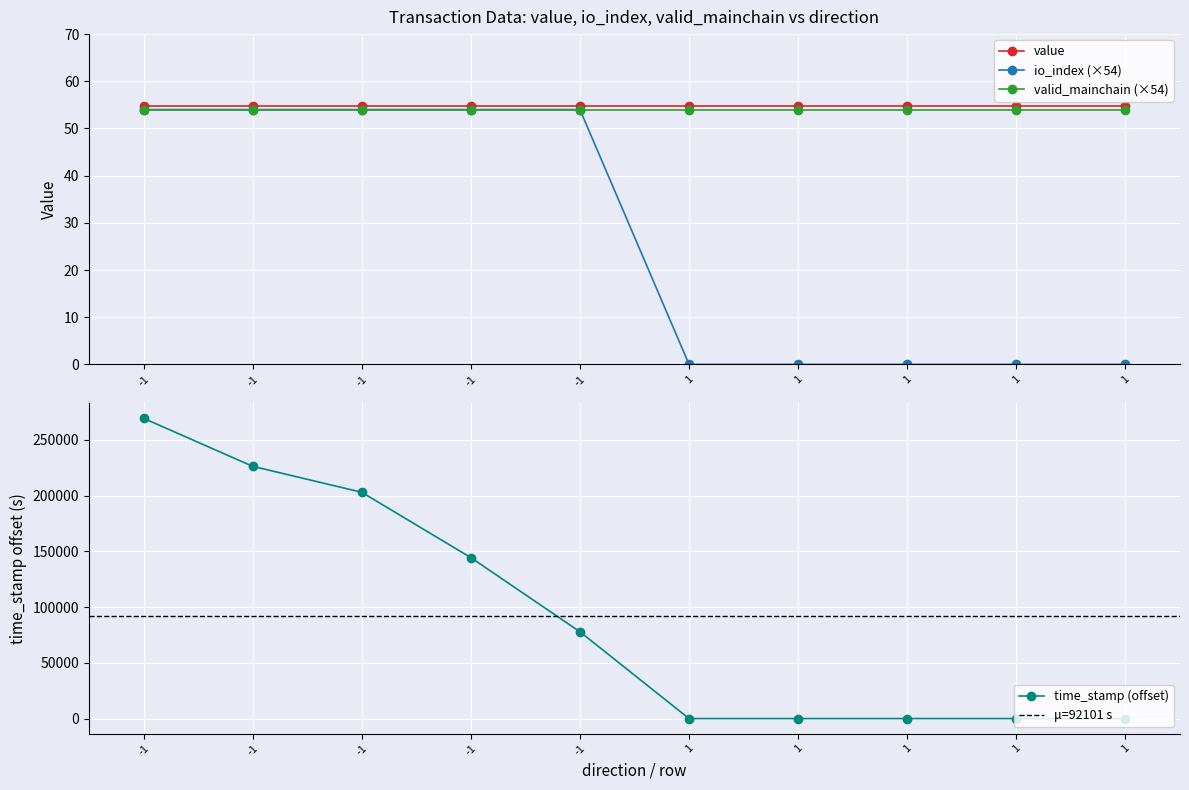

Which has a higher value, 1 or -1?

-1